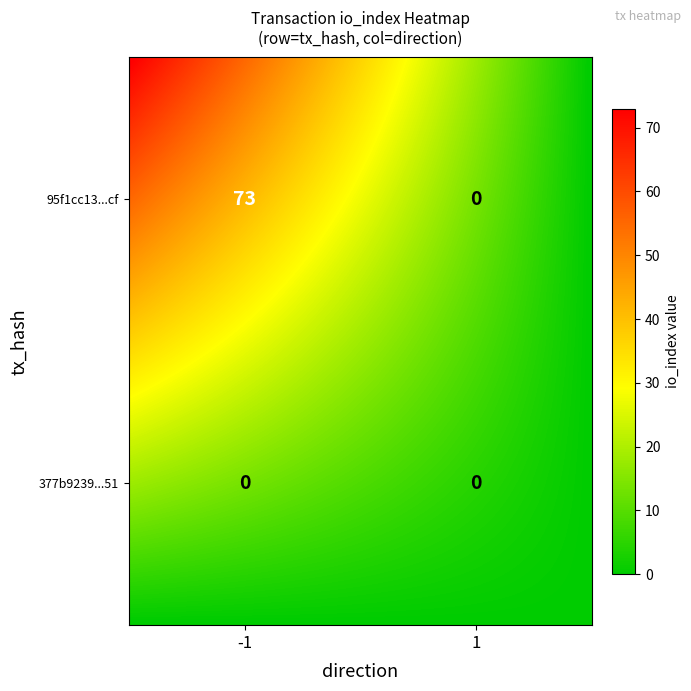

Is the value of 95f1cc13f4bd2bbeb558889ab646b03aff286cf at -1 greater than the value of 377b923931b8bdb19afec3c038b6503f0958851 at 1?

Yes